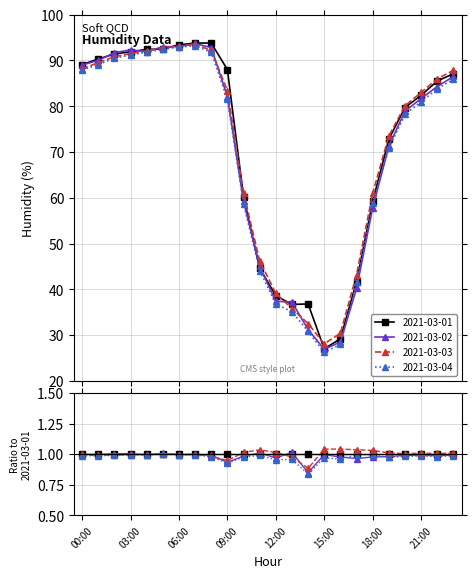

What is the difference between the 2021-03-01 values at 09:00 and 12:00?

49.4